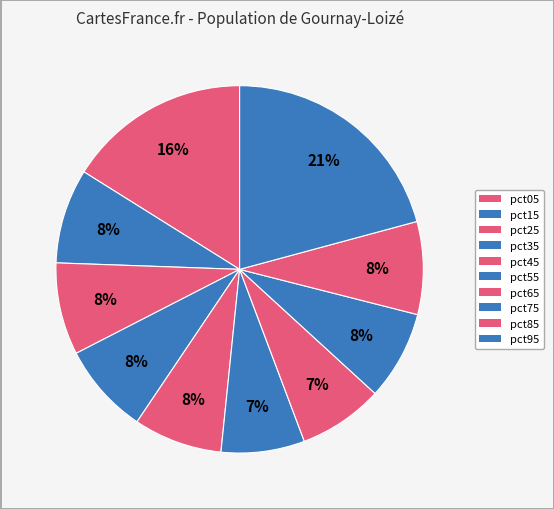

How much of the chart is everything except pct05?

83.9%